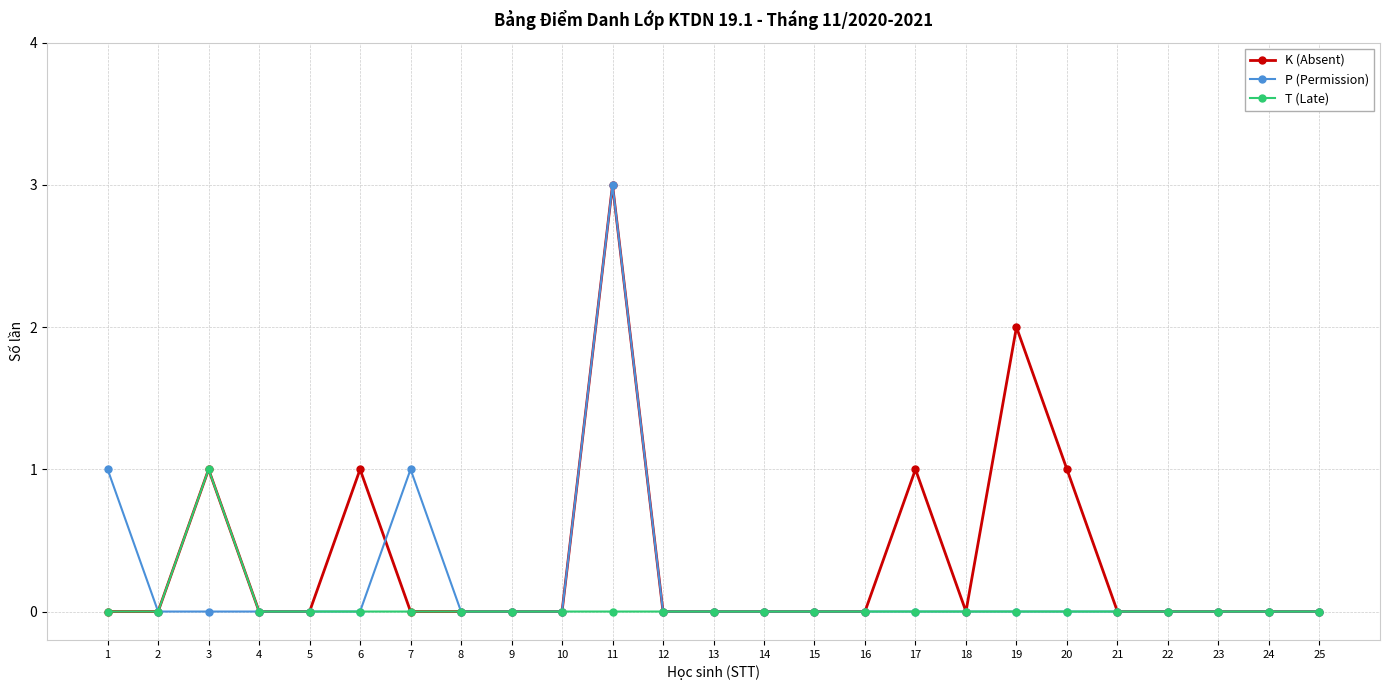

The value of K (Absent) at 4 is 2. True or false?

False